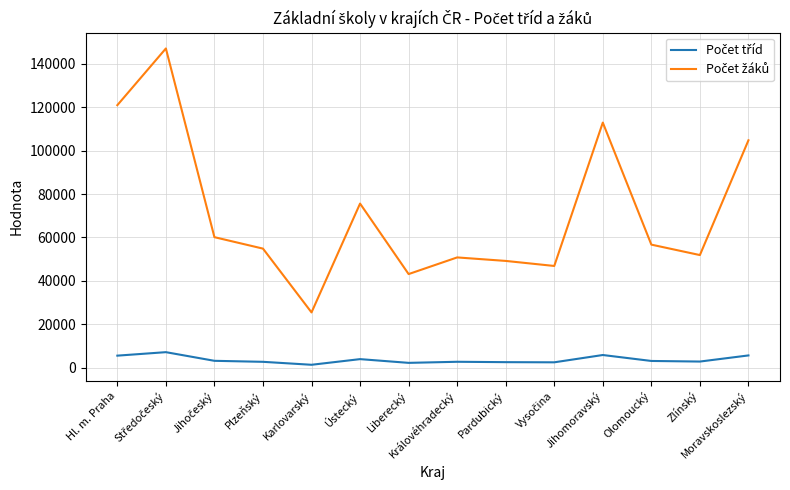

What is the greatest value displayed?

147050